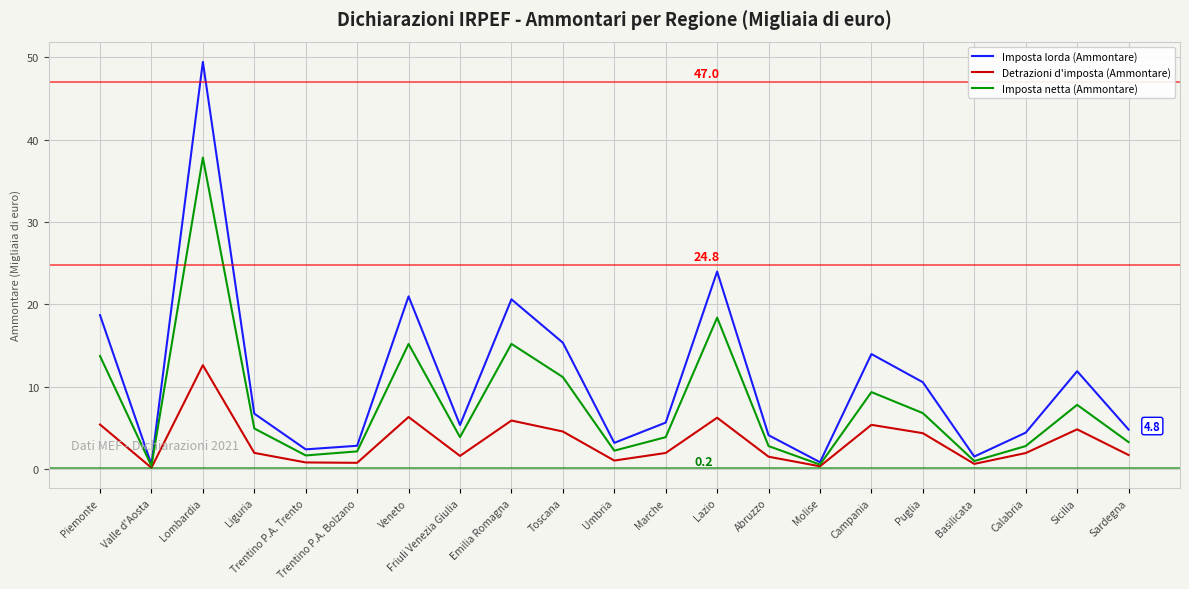

Rank the series by their average value, from lowest to highest.

Detrazioni d'imposta (Ammontare), Imposta netta (Ammontare), Imposta lorda (Ammontare)